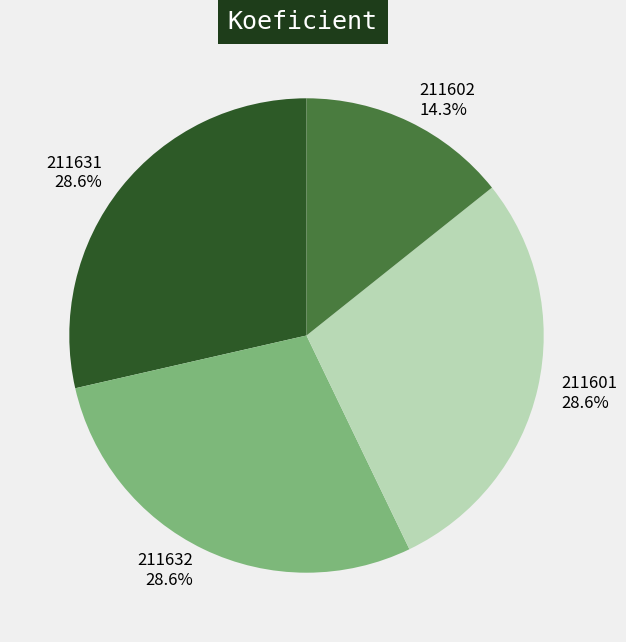

Is it true that 211632 is 41% of the pie?

False